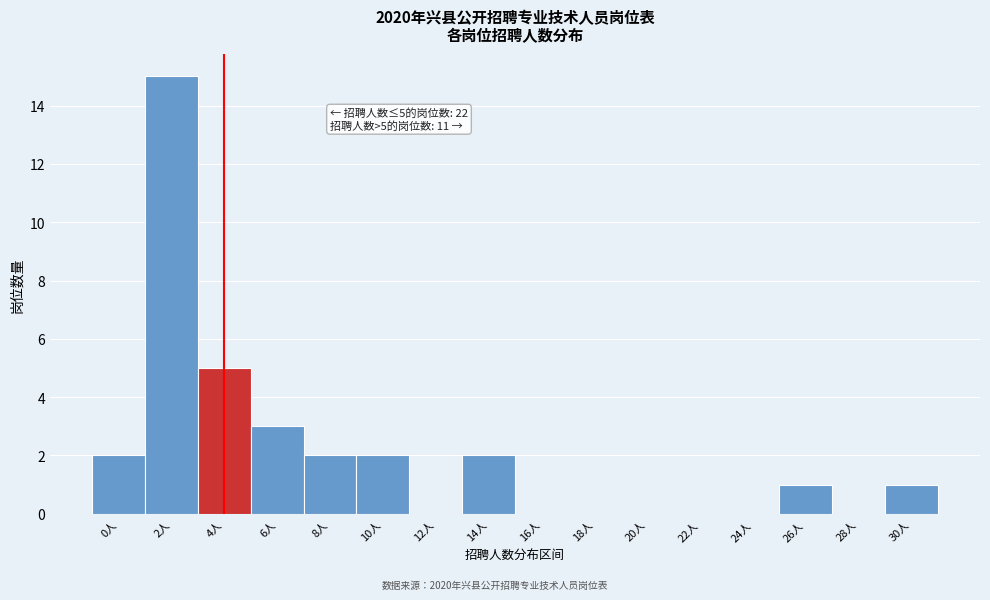

Reading left to right, transcribe all the data shown in this chart.

0人=2	2人=15	4人=5	6人=3	8人=2	10人=2	12人=0	14人=2	16人=0	18人=0	20人=0	22人=0	24人=0	26人=1	28人=0	30人=1